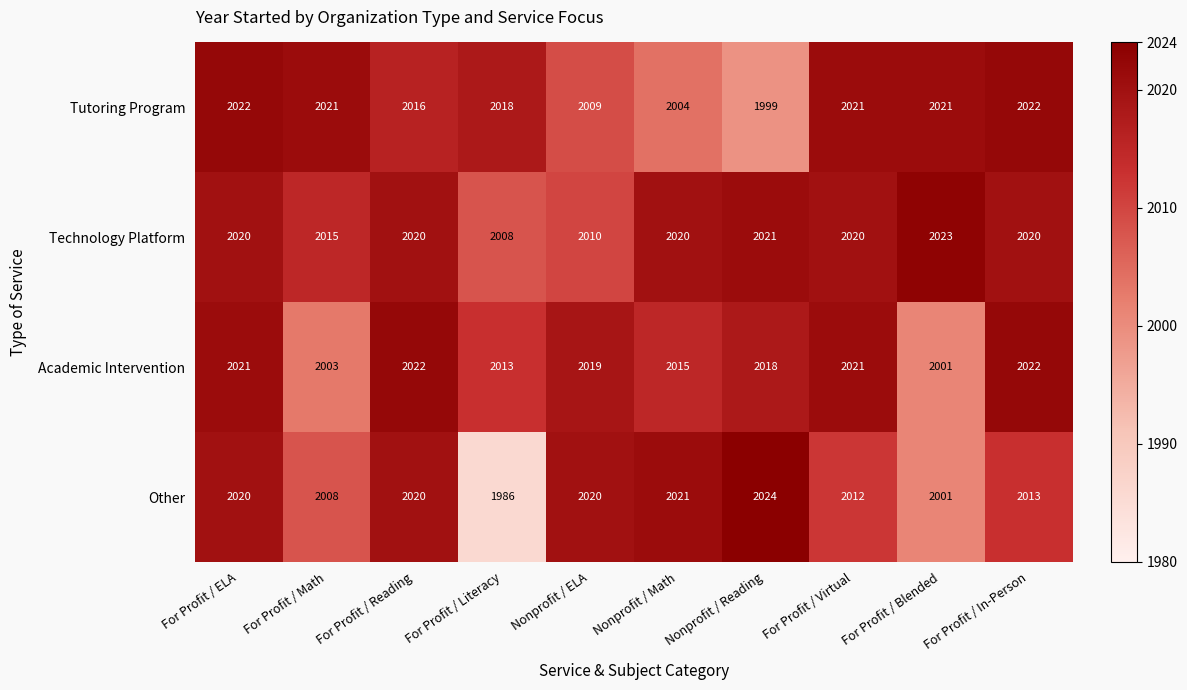

What is the difference between the maximum and minimum values in the Technology Platform series?

15